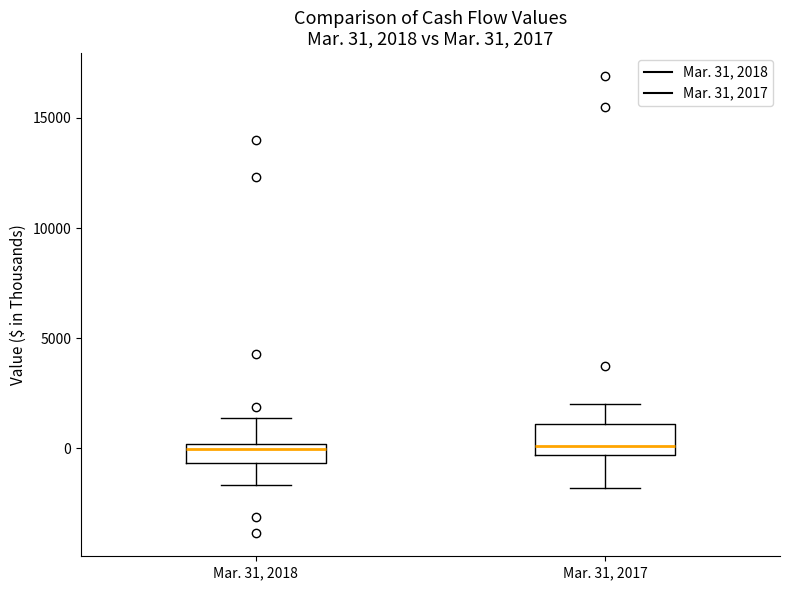

Which box is the tallest, from its lower edge to its upper edge?

Mar. 31, 2017